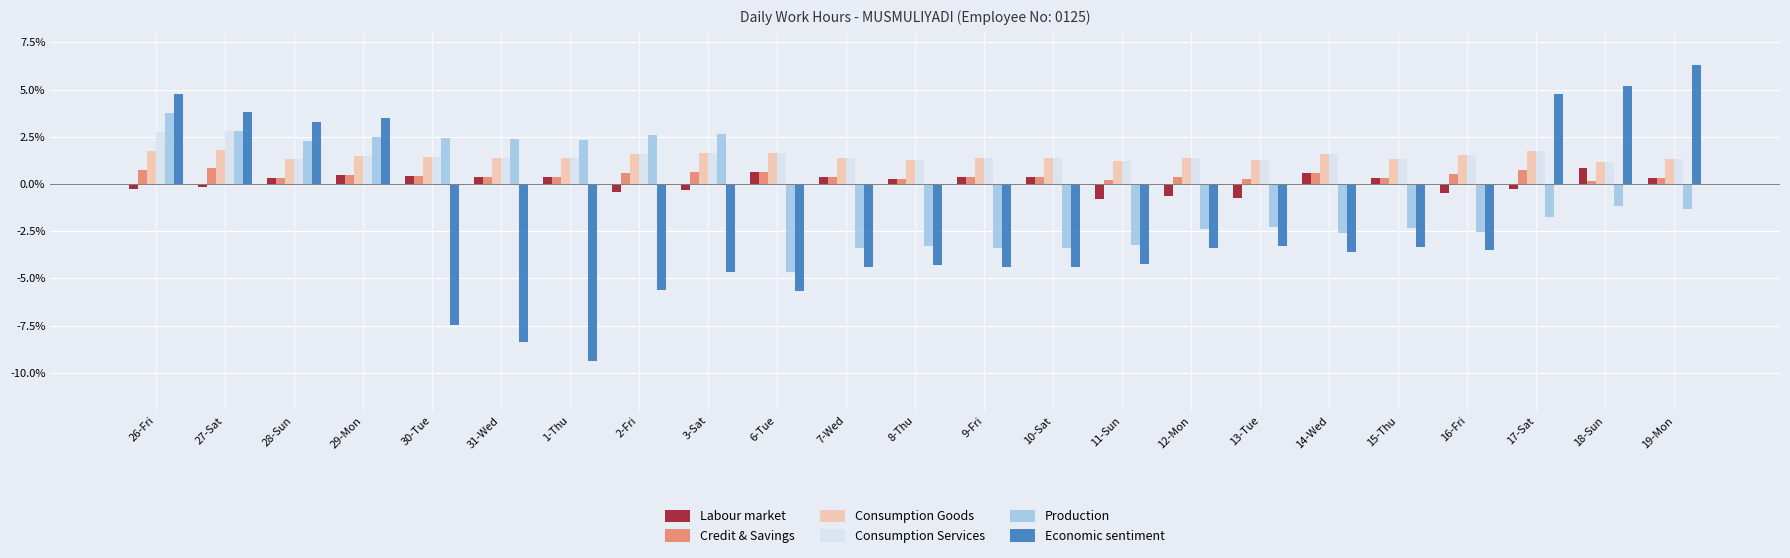

What is the total value across all series at 29-Mon?

9.8